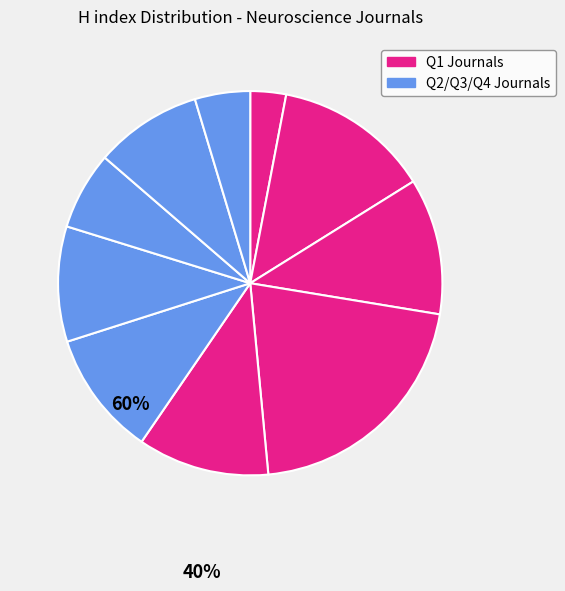

Count the number of slices in the pie.

10